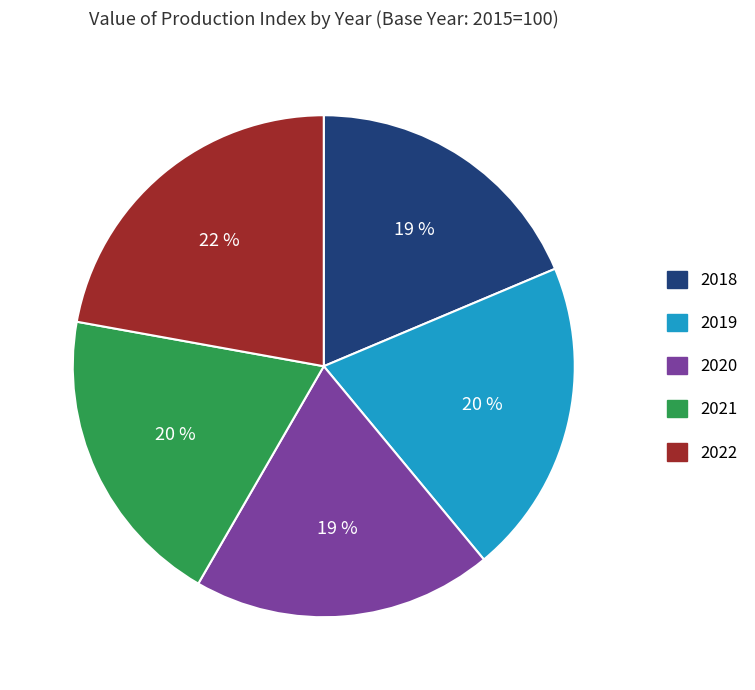

Is there any slice that represents more than half of the pie?

No